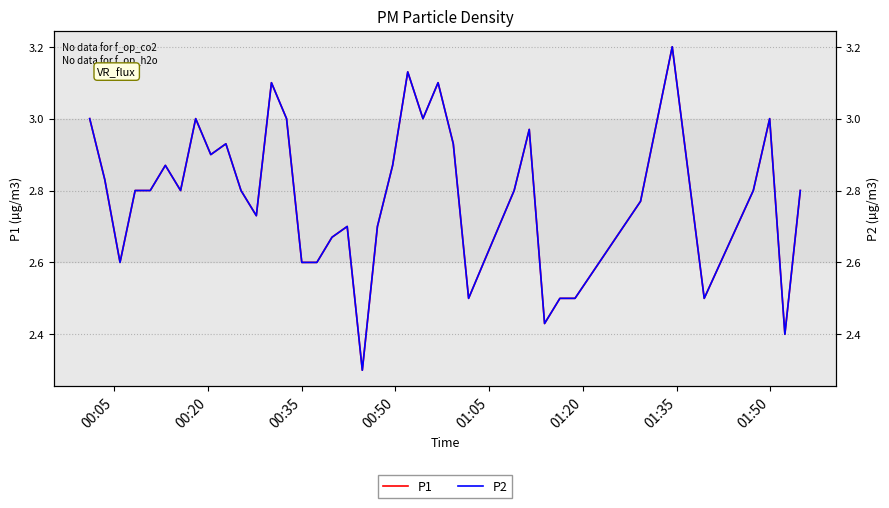

What is the difference between the second highest and minimum values in the P2 series?

0.8